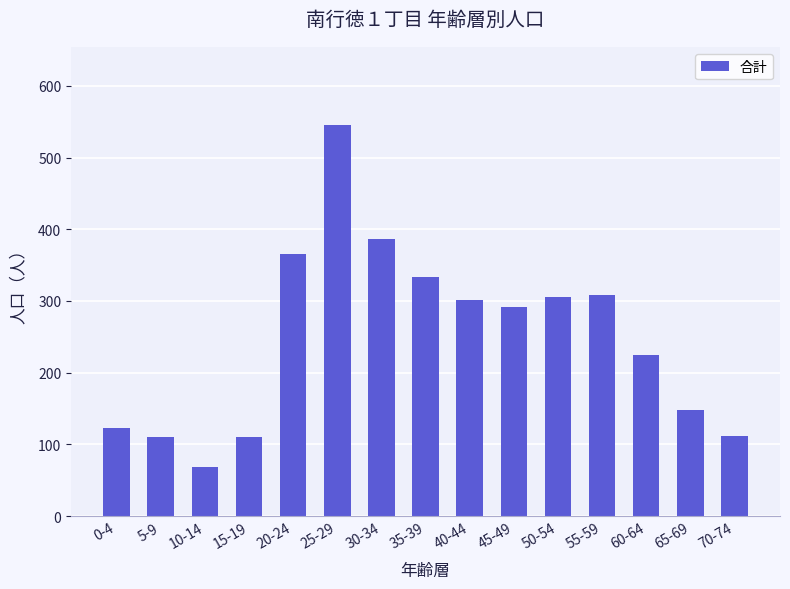

At which label does the data first exceed 292?

20-24